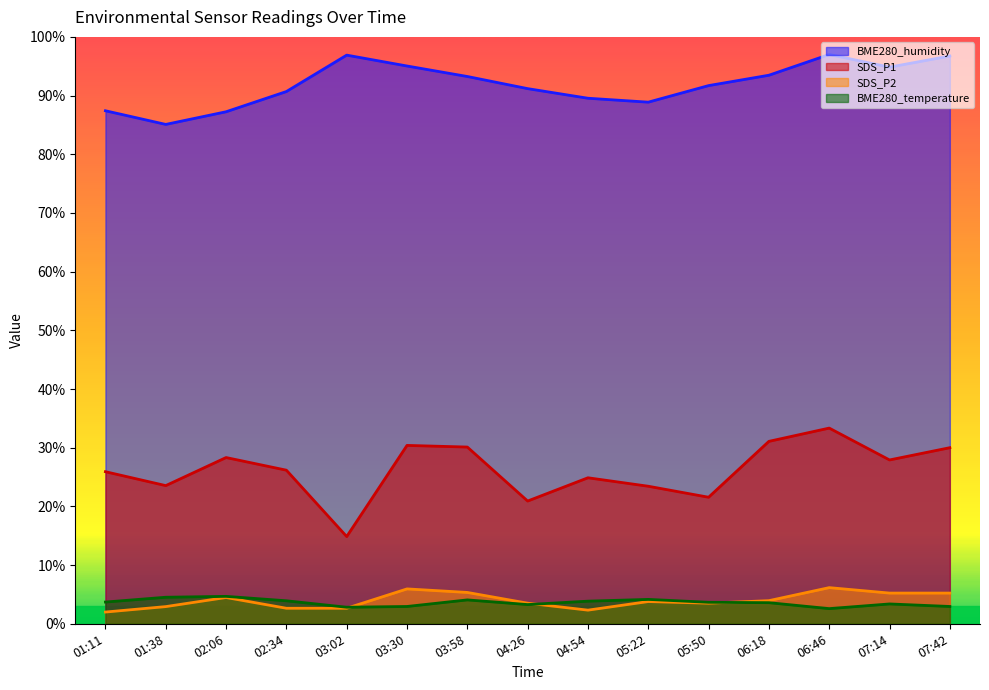

Which series has the widest spread of values?

SDS_P1